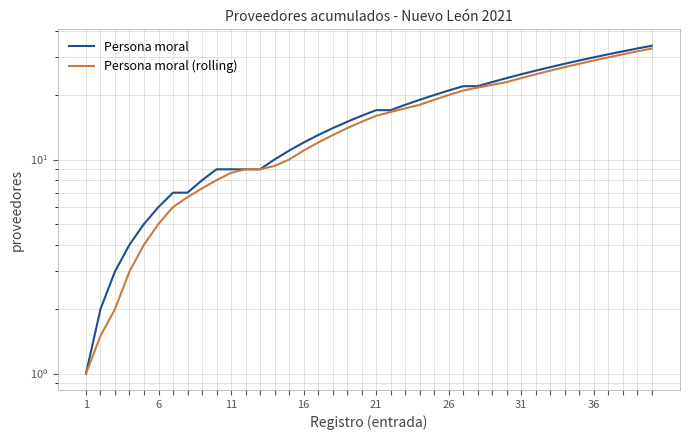

True or false: Persona moral (rolling) and Persona moral cross at least once.

False